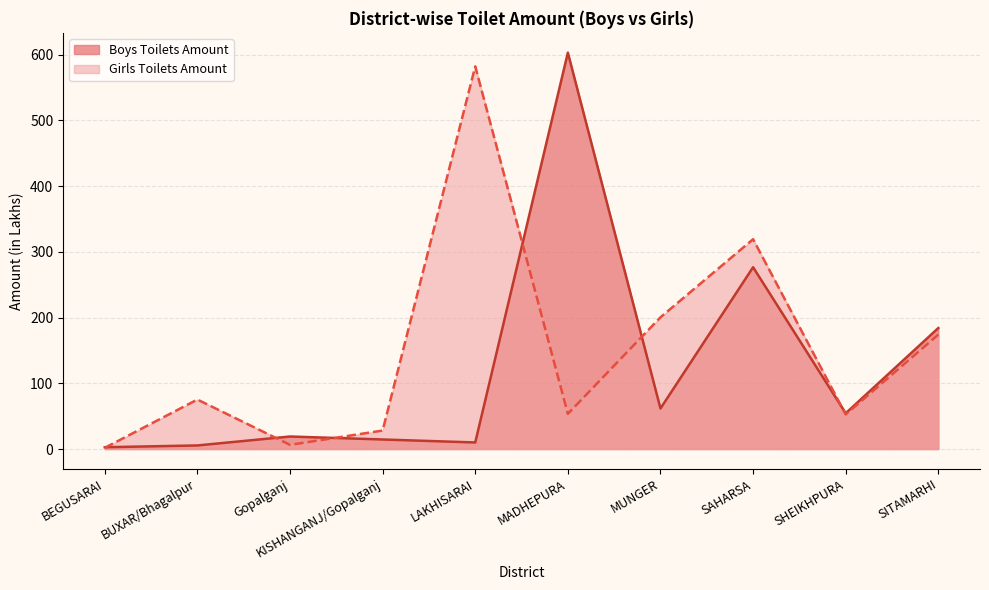

Which series has the largest range (max minus min)?

Boys Toilets Amount